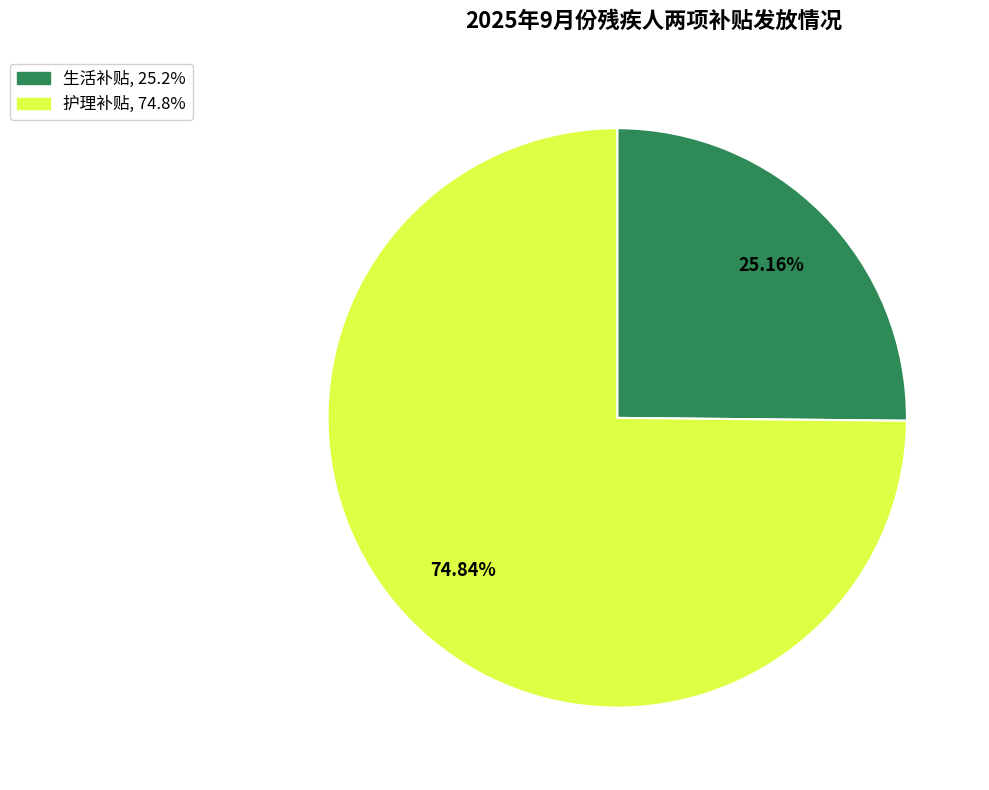

The 生活补贴 slice represents 53% of the pie. True or false?

False